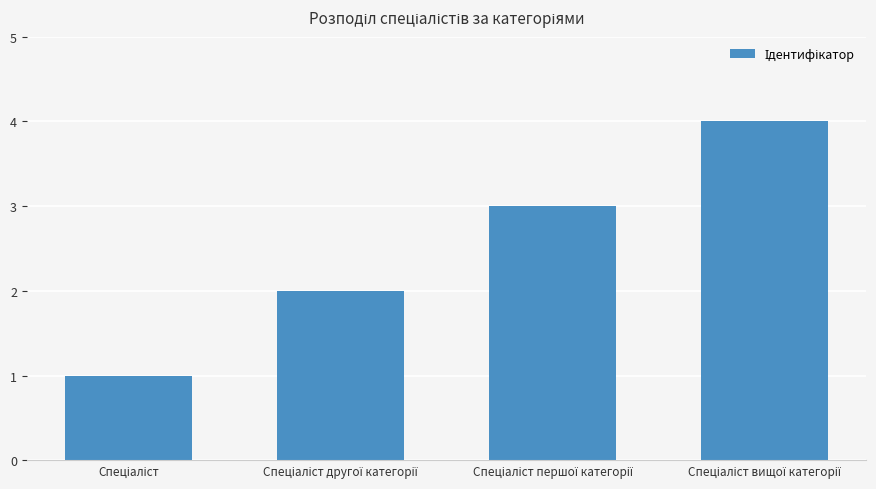

What is the sum of all values?

10